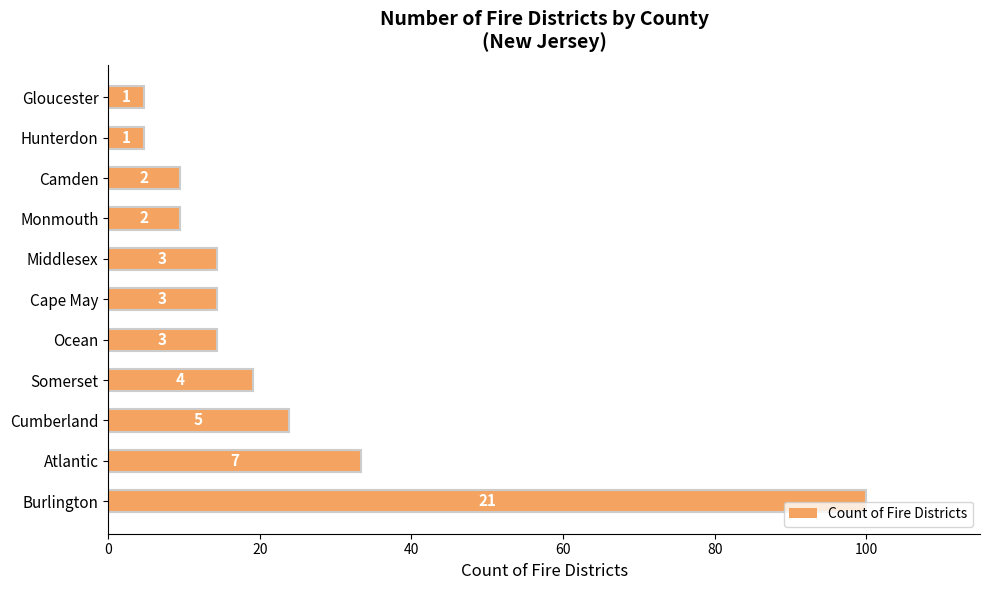

How many bars are there in total?

11